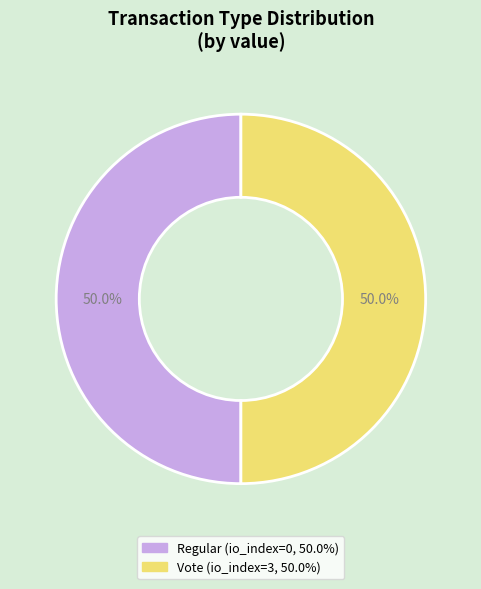

How many segments does this pie chart have?

2